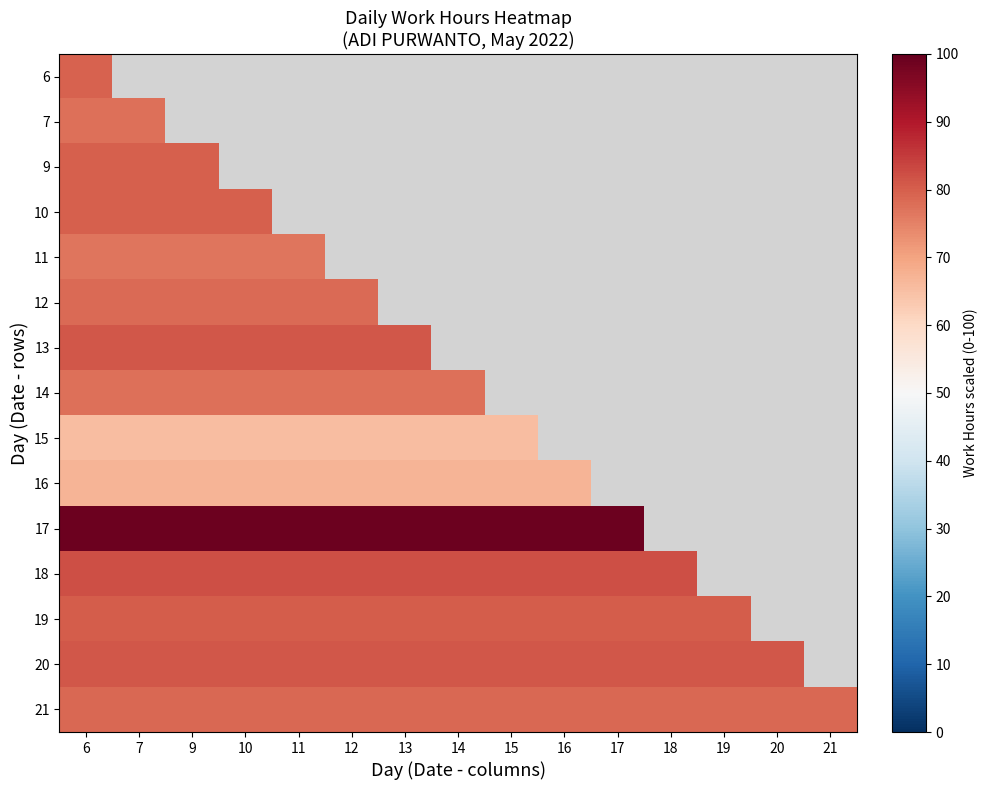

At which category is the sum across all series the highest?

6